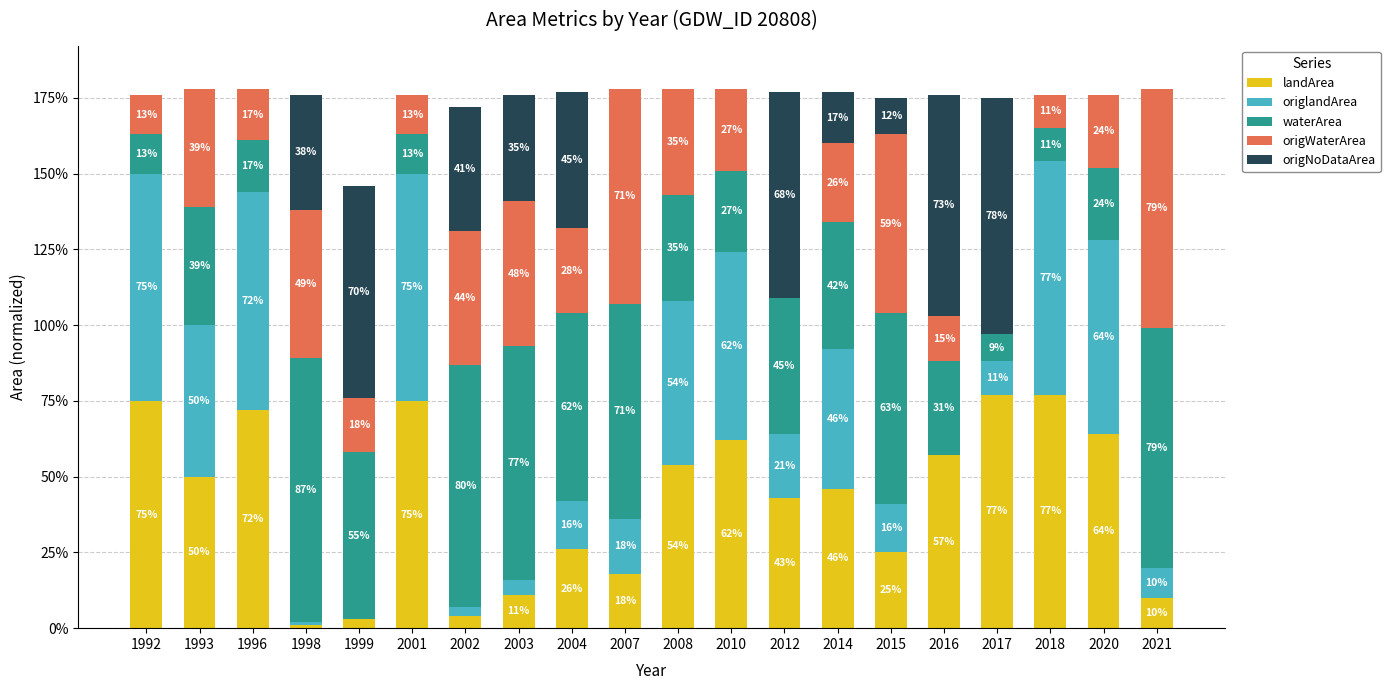

Are the bars grouped side by side (vs. stacked)?

No